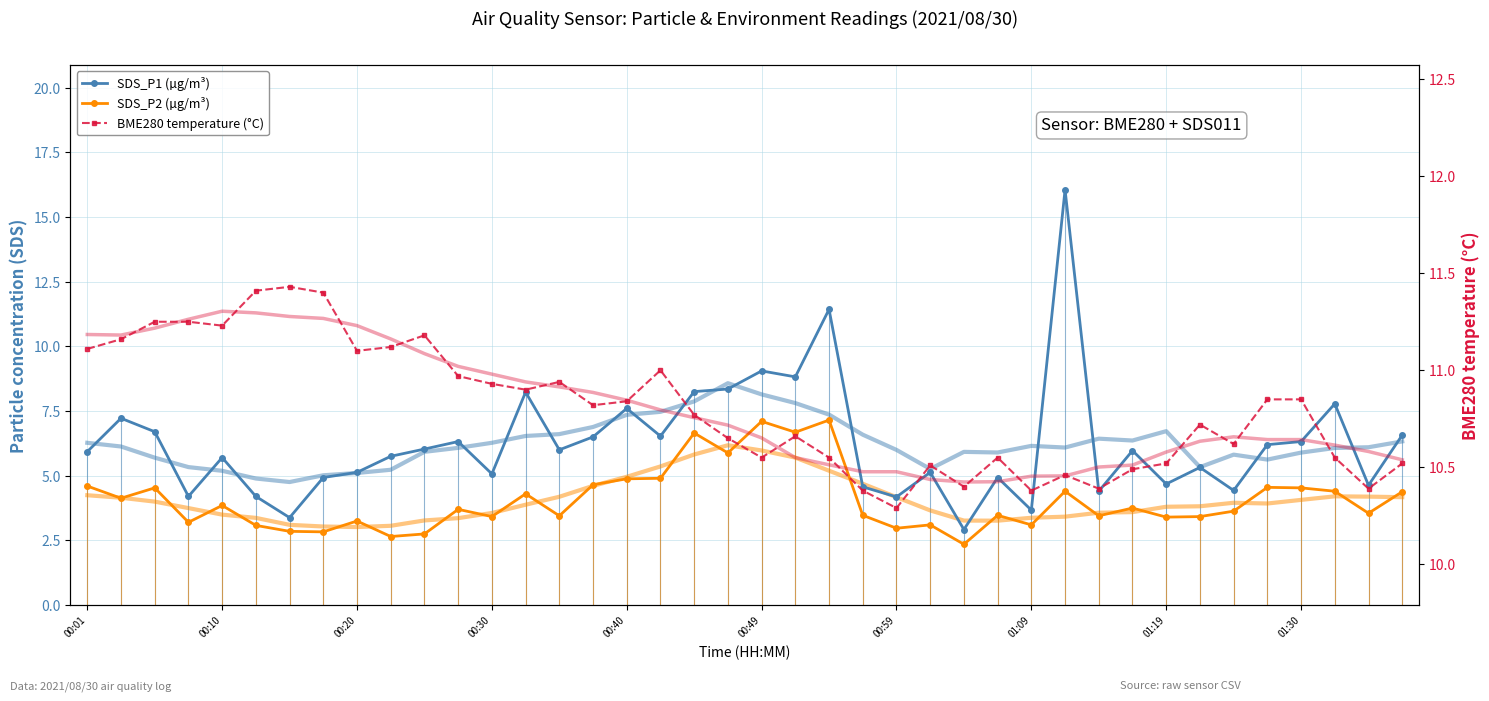

What is the greatest value displayed?

16.1